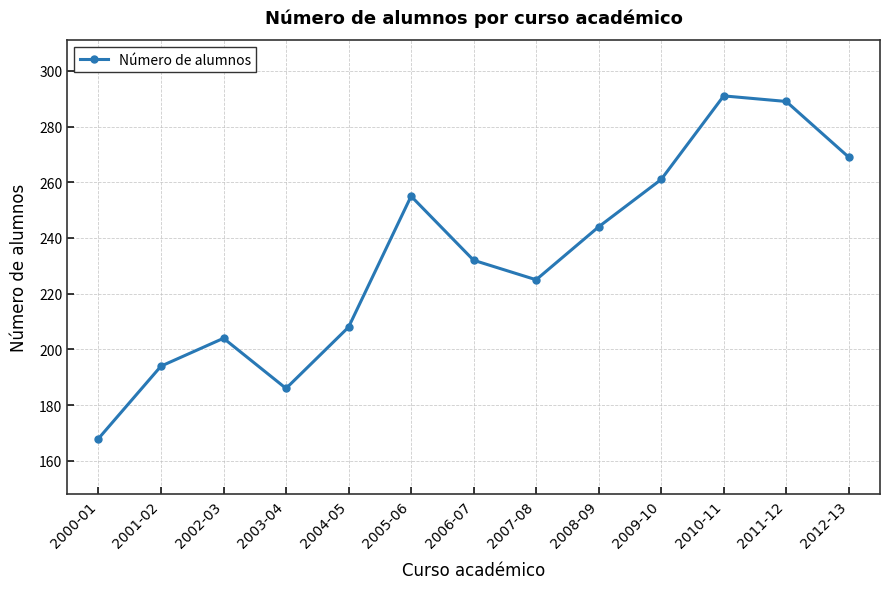

What is the smallest value displayed?

168